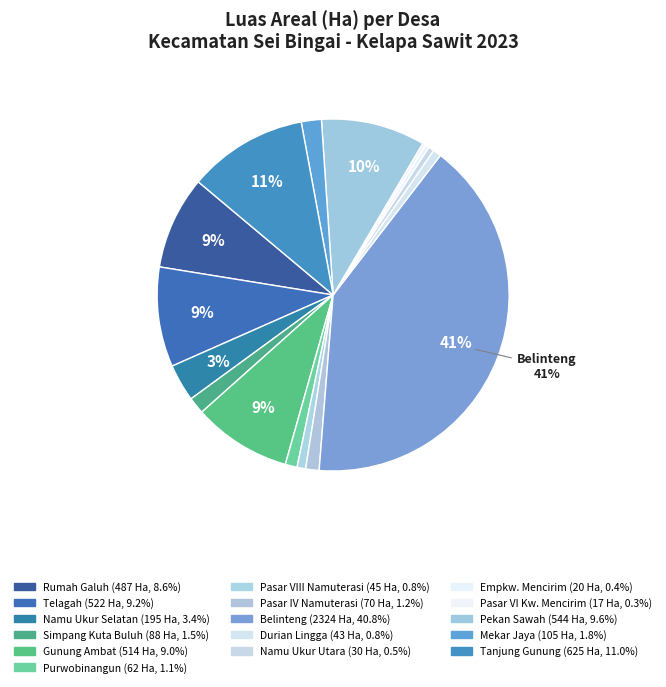

To the nearest percent, what is the difference between the largest and smallest slice percentages?

41%